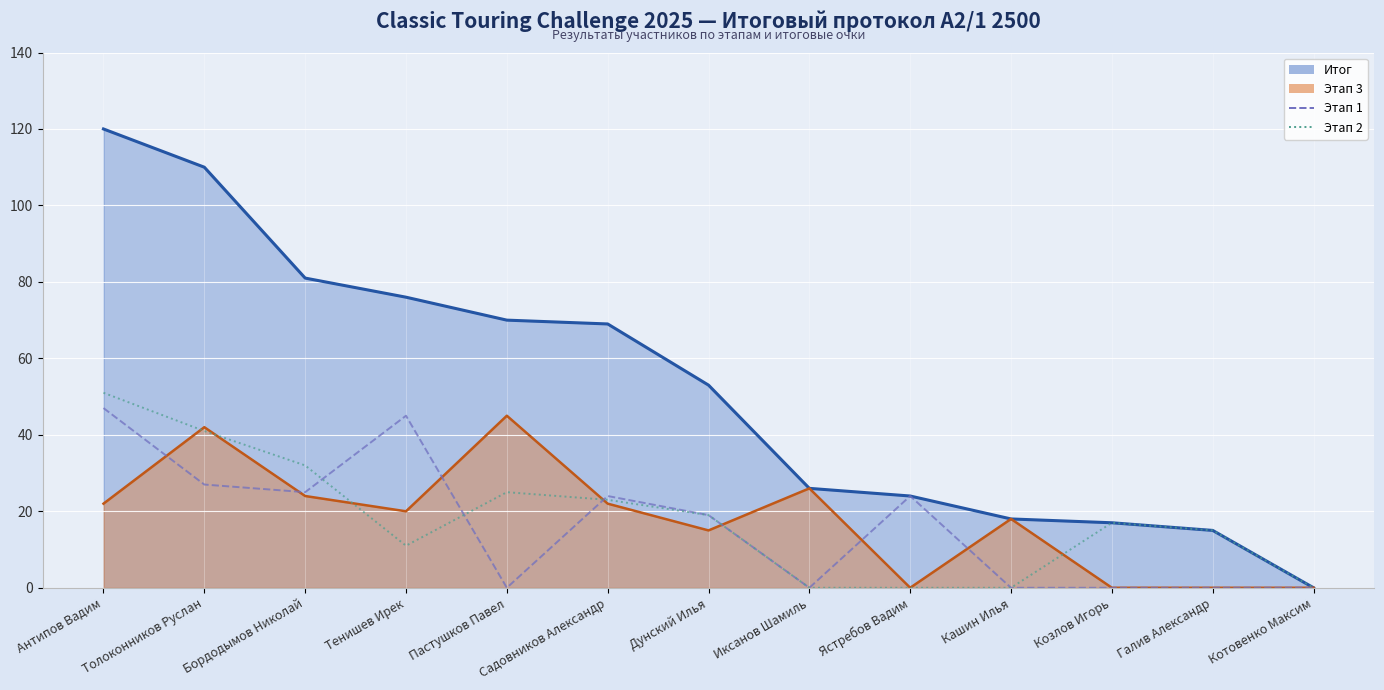

True or false: Итог (линия) has more than 0 points higher than both neighbors.

False